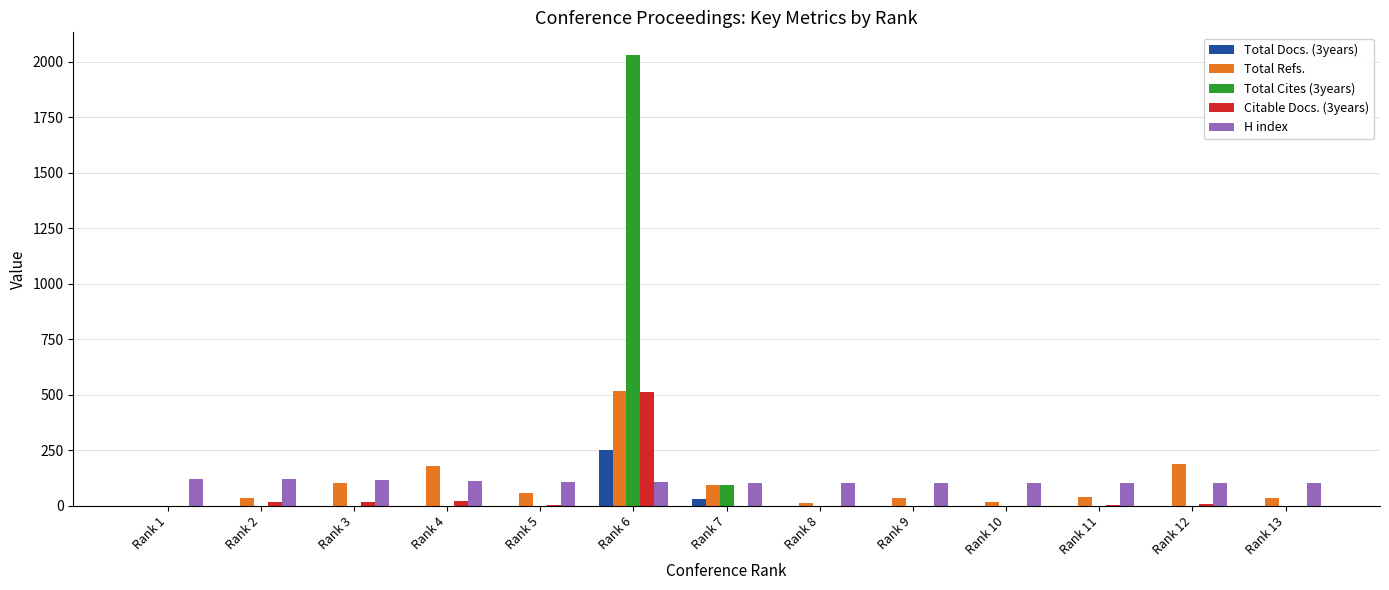

Which label corresponds to the largest value in the chart?

Rank 6